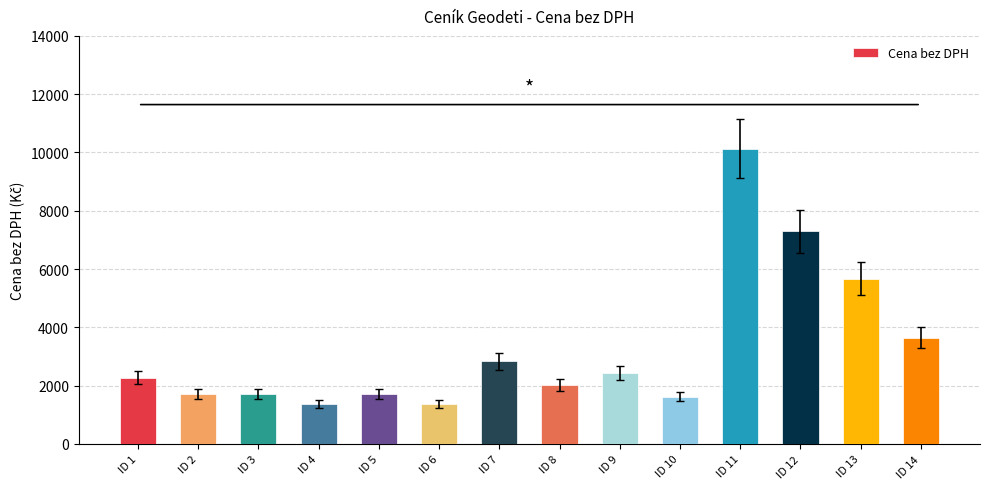

What is the value of the 11th bar from the left?

10125